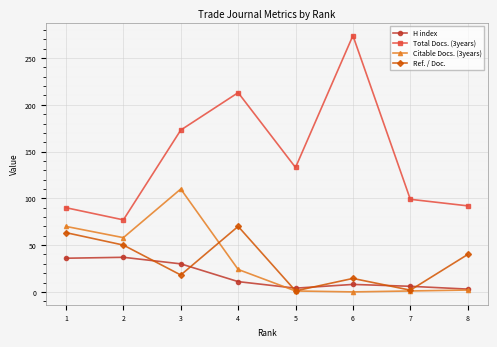

What is the difference between the second highest and minimum values in the Citable Docs. (3years) series?

70.0